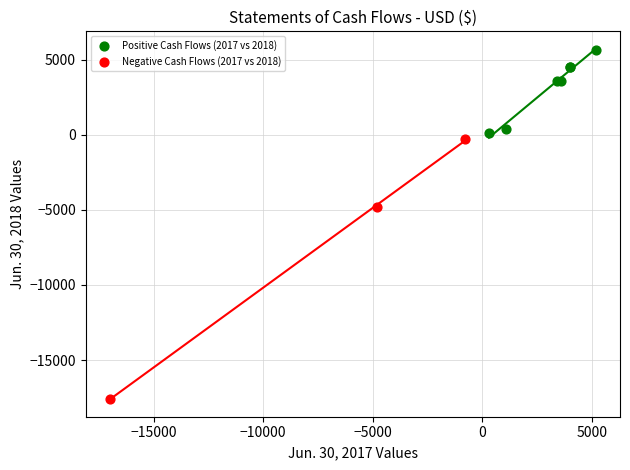

Which series contains the highest Y value?

Positive Cash Flows (2017 vs 2018)